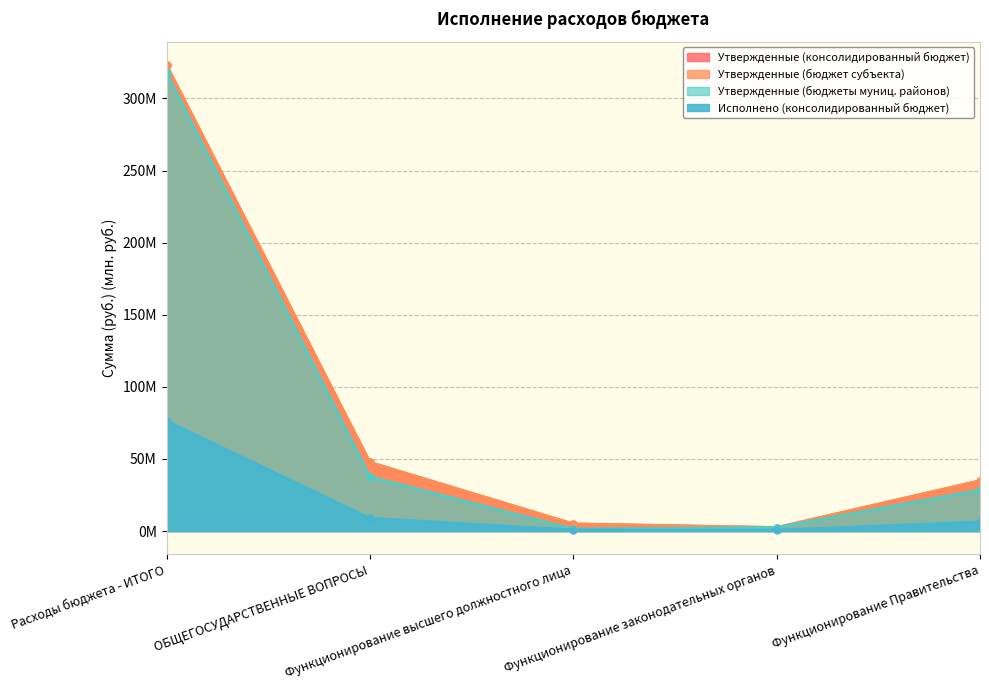

Reading left to right, extract all data points from this chart.

Утвержденные (консолидированный бюджет): Расходы бюджета - ИТОГО=323.1	ОБЩЕГОСУДАРСТВЕННЫЕ ВОПРОСЫ=47.6	Функционирование высшего должностного лица=5.0	Функционирование законодательных органов=2.5	Функционирование Правительства=34.9
Утвержденные (бюджет субъекта): Расходы бюджета - ИТОГО=323.1	ОБЩЕГОСУДАРСТВЕННЫЕ ВОПРОСЫ=47.6	Функционирование высшего должностного лица=5.0	Функционирование законодательных органов=2.5	Функционирование Правительства=34.9
Утвержденные (бюджеты муниц. районов): Расходы бюджета - ИТОГО=317.7	ОБЩЕГОСУДАРСТВЕННЫЕ ВОПРОСЫ=37.6	Функционирование высшего должностного лица=1.4	Функционирование законодательных органов=2.5	Функционирование Правительства=28.4
Исполнено (консолидированный бюджет): Расходы бюджета - ИТОГО=76.4	ОБЩЕГОСУДАРСТВЕННЫЕ ВОПРОСЫ=8.9	Функционирование высшего должностного лица=0.8	Функционирование законодательных органов=0.6	Функционирование Правительства=6.4